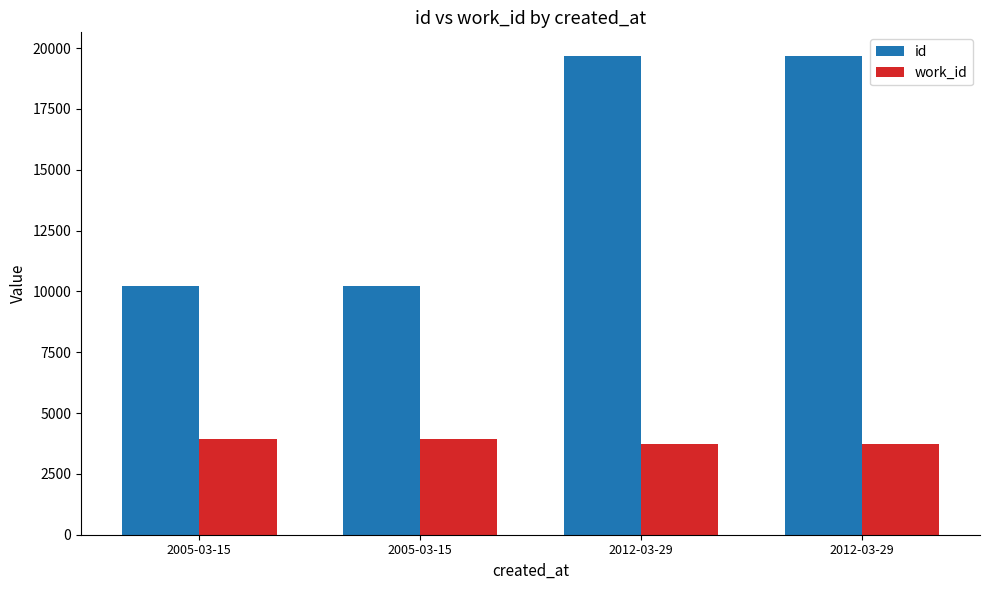

Which series has the widest spread of values?

id